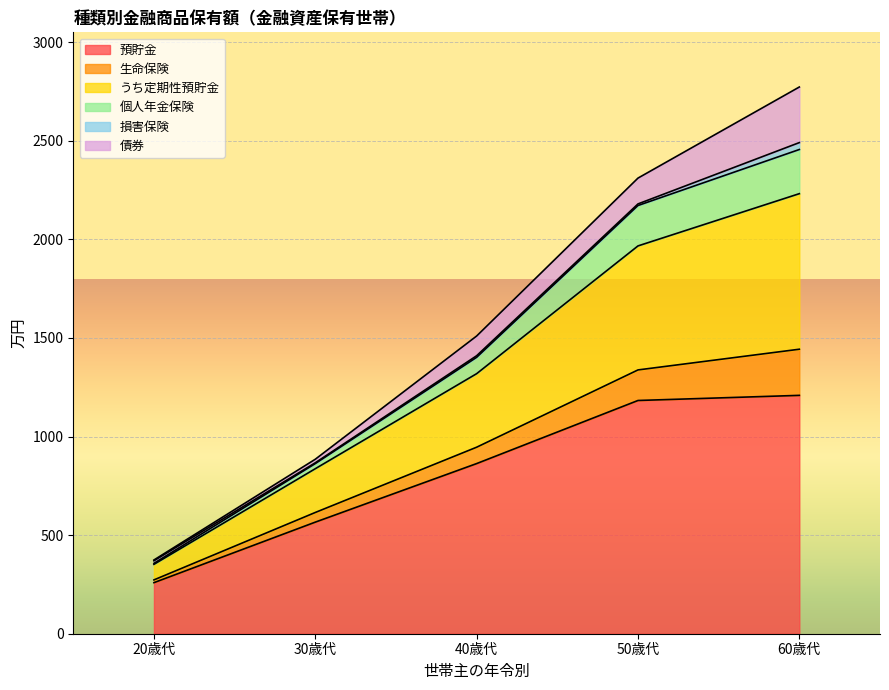

True or false: うち定期性預貯金 and 個人年金保険 intersect in this chart.

False